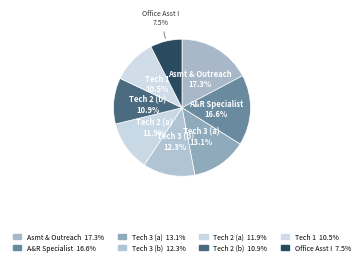

Is there any slice that represents more than half of the pie?

No